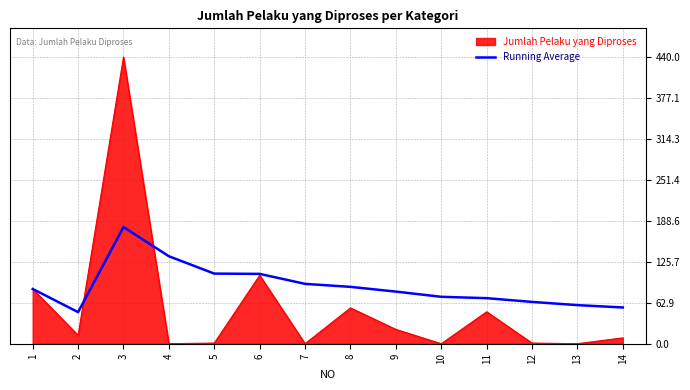

The value of Jumlah Pelaku yang Diproses at 10 is 0.0. True or false?

True